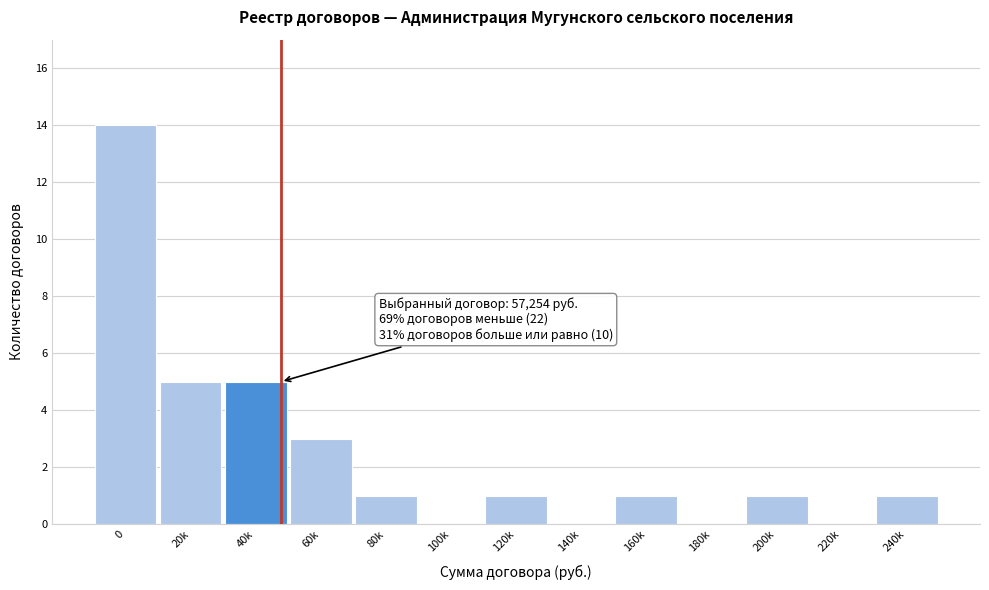

Reading left to right, list all the values displayed in this chart.

0=14	20k=5	40k=5	60k=3	80k=1	100k=0	120k=1	140k=0	160k=1	180k=0	200k=1	220k=0	240k=1